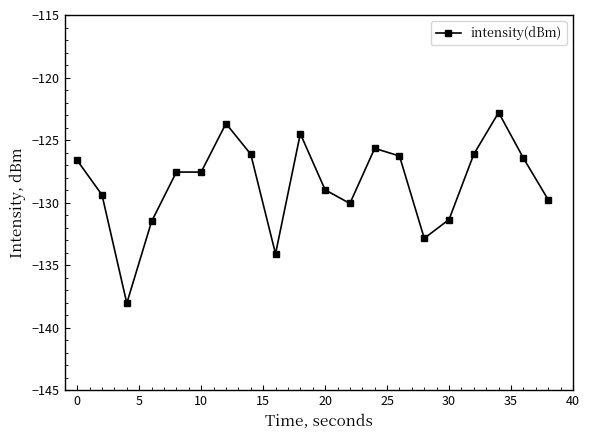

What is the minimum value shown in the chart?

-138.0